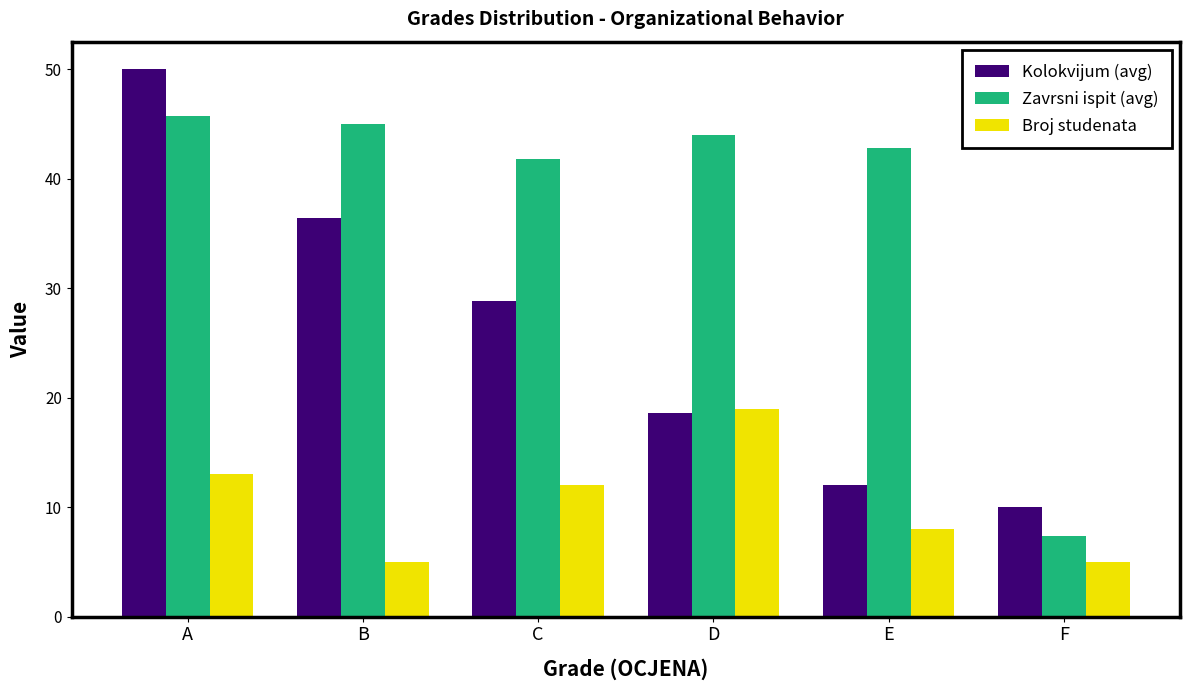

At which category is the sum across all series the highest?

A